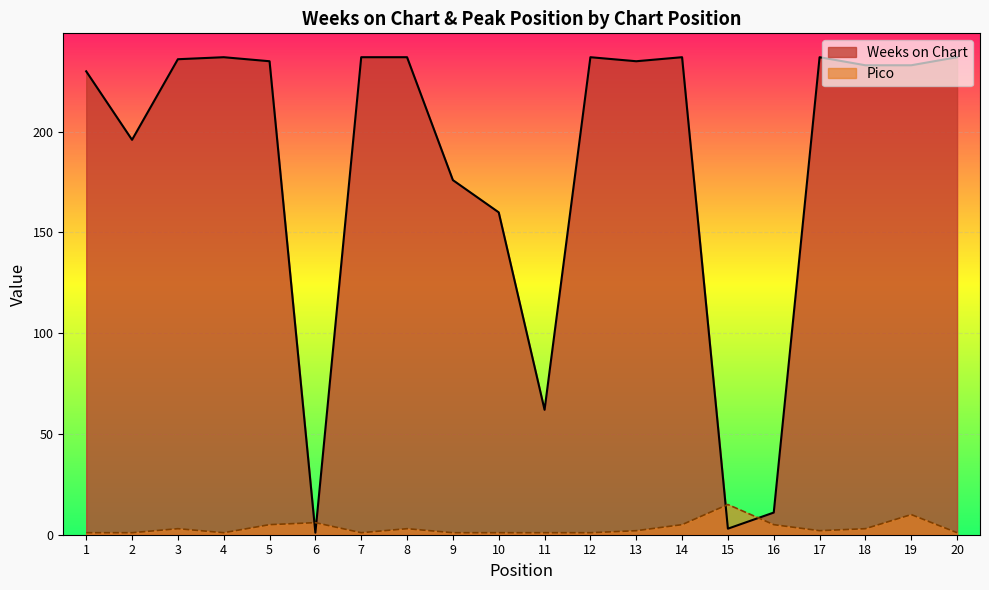

Reading left to right, transcribe all the data shown in this chart.

Weeks on Chart: 230	196	236	237	235	1	237	237	176	160	62	237	235	237	3	11	237	233	233	237
Pico: 1	1	3	1	5	6	1	3	1	1	1	1	2	5	15	5	2	3	10	1